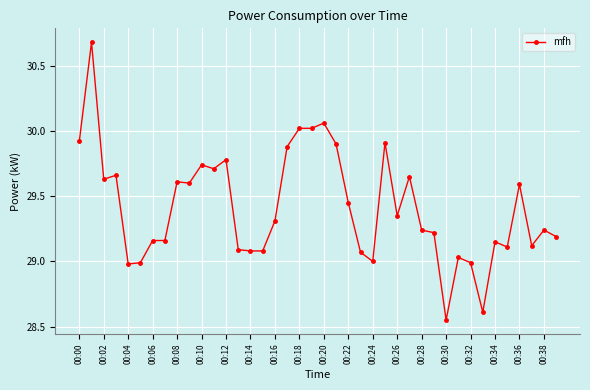

True or false: there are more than 2 points higher than both neighbors.

True